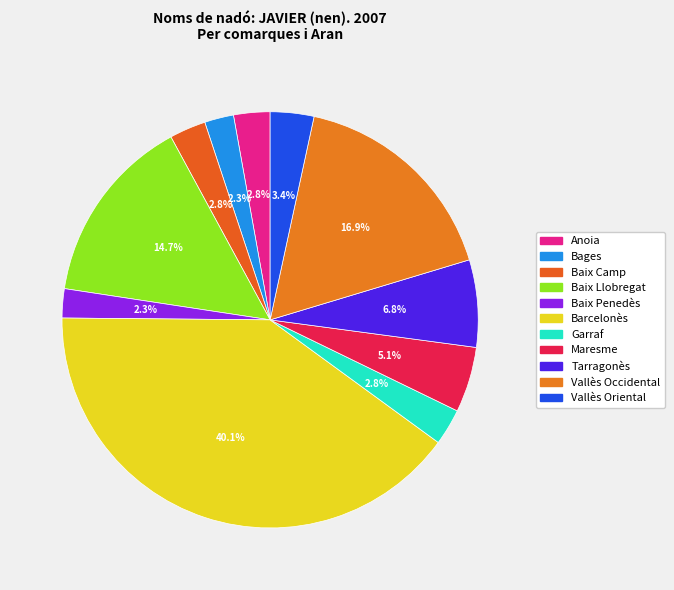

Count the number of slices in the pie.

11